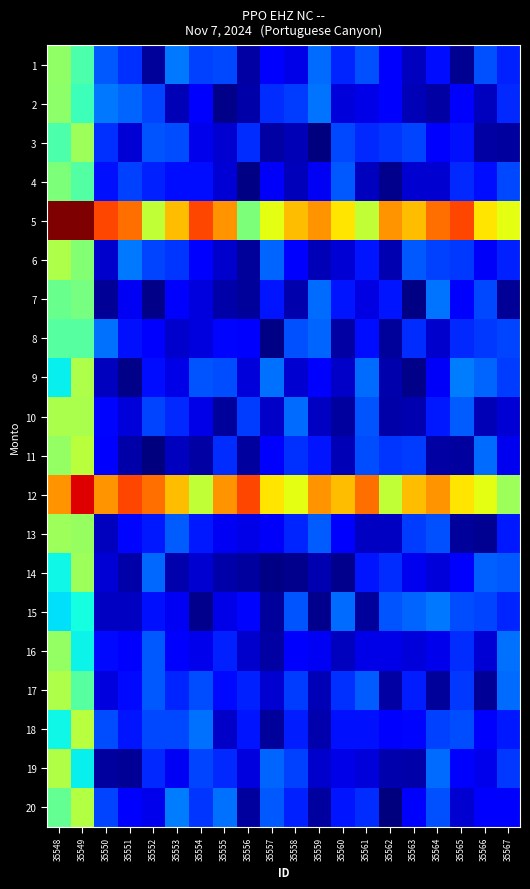

Reading left to right, list all the values displayed in this chart.

1: 35548=0.6	35549=0.5	35550=0.3	35551=0.2	35552=0.0	35553=0.3	35554=0.2	35555=0.2	35556=0.0	35557=0.1	35558=0.1	35559=0.3	35560=0.2	35561=0.2	35562=0.1	35563=0.1	35564=0.2	35565=0.0	35566=0.2	35567=0.2
2: 35548=0.6	35549=0.5	35550=0.3	35551=0.3	35552=0.2	35553=0.1	35554=0.1	35555=0.0	35556=0.0	35557=0.2	35558=0.2	35559=0.3	35560=0.1	35561=0.1	35562=0.1	35563=0.1	35564=0.0	35565=0.1	35566=0.1	35567=0.2
3: 35548=0.5	35549=0.6	35550=0.2	35551=0.1	35552=0.2	35553=0.2	35554=0.1	35555=0.1	35556=0.2	35557=0.0	35558=0.1	35559=0.0	35560=0.2	35561=0.2	35562=0.2	35563=0.2	35564=0.1	35565=0.2	35566=0.0	35567=0.0
4: 35548=0.6	35549=0.5	35550=0.2	35551=0.2	35552=0.2	35553=0.2	35554=0.2	35555=0.1	35556=0.0	35557=0.1	35558=0.1	35559=0.1	35560=0.3	35561=0.1	35562=0.0	35563=0.1	35564=0.1	35565=0.2	35566=0.2	35567=0.2
5: 35548=1.2	35549=1.3	35550=1.0	35551=0.9	35552=0.7	35553=0.8	35554=1.0	35555=0.9	35556=0.6	35557=0.8	35558=0.8	35559=0.9	35560=0.8	35561=0.7	35562=0.9	35563=0.8	35564=0.9	35565=1.0	35566=0.8	35567=0.8
6: 35548=0.7	35549=0.6	35550=0.1	35551=0.3	35552=0.2	35553=0.2	35554=0.1	35555=0.1	35556=0.0	35557=0.3	35558=0.1	35559=0.1	35560=0.1	35561=0.2	35562=0.1	35563=0.3	35564=0.2	35565=0.2	35566=0.1	35567=0.2
7: 35548=0.6	35549=0.6	35550=0.0	35551=0.1	35552=0.0	35553=0.1	35554=0.1	35555=0.0	35556=0.0	35557=0.2	35558=0.1	35559=0.3	35560=0.2	35561=0.1	35562=0.2	35563=0.0	35564=0.3	35565=0.1	35566=0.2	35567=0.0
8: 35548=0.5	35549=0.5	35550=0.3	35551=0.2	35552=0.1	35553=0.1	35554=0.1	35555=0.2	35556=0.1	35557=0.0	35558=0.2	35559=0.3	35560=0.0	35561=0.2	35562=0.0	35563=0.2	35564=0.1	35565=0.2	35566=0.2	35567=0.2
9: 35548=0.4	35549=0.7	35550=0.1	35551=0.0	35552=0.2	35553=0.1	35554=0.2	35555=0.2	35556=0.1	35557=0.3	35558=0.1	35559=0.2	35560=0.1	35561=0.3	35562=0.0	35563=0.0	35564=0.1	35565=0.3	35566=0.3	35567=0.2
10: 35548=0.7	35549=0.7	35550=0.2	35551=0.1	35552=0.2	35553=0.2	35554=0.1	35555=0.0	35556=0.2	35557=0.1	35558=0.3	35559=0.1	35560=0.0	35561=0.2	35562=0.0	35563=0.1	35564=0.2	35565=0.3	35566=0.1	35567=0.1
11: 35548=0.6	35549=0.7	35550=0.2	35551=0.0	35552=0.0	35553=0.1	35554=0.0	35555=0.2	35556=0.0	35557=0.2	35558=0.2	35559=0.2	35560=0.1	35561=0.2	35562=0.2	35563=0.2	35564=0.0	35565=0.0	35566=0.3	35567=0.1
12: 35548=0.9	35549=1.1	35550=0.9	35551=1.0	35552=0.9	35553=0.8	35554=0.7	35555=0.9	35556=1.0	35557=0.8	35558=0.8	35559=0.9	35560=0.8	35561=0.9	35562=0.7	35563=0.8	35564=0.9	35565=0.8	35566=0.8	35567=0.7
13: 35548=0.6	35549=0.6	35550=0.1	35551=0.2	35552=0.2	35553=0.3	35554=0.2	35555=0.1	35556=0.1	35557=0.1	35558=0.2	35559=0.3	35560=0.1	35561=0.1	35562=0.1	35563=0.2	35564=0.2	35565=0.0	35566=0.0	35567=0.2
14: 35548=0.4	35549=0.6	35550=0.1	35551=0.0	35552=0.3	35553=0.0	35554=0.1	35555=0.0	35556=0.0	35557=0.0	35558=0.0	35559=0.1	35560=0.0	35561=0.2	35562=0.2	35563=0.1	35564=0.1	35565=0.2	35566=0.3	35567=0.3
15: 35548=0.4	35549=0.5	35550=0.1	35551=0.1	35552=0.2	35553=0.1	35554=0.0	35555=0.1	35556=0.2	35557=0.0	35558=0.3	35559=0.0	35560=0.3	35561=0.0	35562=0.3	35563=0.3	35564=0.3	35565=0.2	35566=0.2	35567=0.2
16: 35548=0.6	35549=0.4	35550=0.2	35551=0.2	35552=0.3	35553=0.1	35554=0.1	35555=0.2	35556=0.1	35557=0.0	35558=0.1	35559=0.1	35560=0.1	35561=0.1	35562=0.1	35563=0.1	35564=0.1	35565=0.2	35566=0.1	35567=0.3
17: 35548=0.7	35549=0.5	35550=0.1	35551=0.2	35552=0.3	35553=0.2	35554=0.2	35555=0.2	35556=0.2	35557=0.1	35558=0.2	35559=0.1	35560=0.2	35561=0.3	35562=0.0	35563=0.2	35564=0.0	35565=0.2	35566=0.0	35567=0.3
18: 35548=0.4	35549=0.7	35550=0.2	35551=0.2	35552=0.2	35553=0.2	35554=0.3	35555=0.1	35556=0.2	35557=0.0	35558=0.2	35559=0.1	35560=0.2	35561=0.2	35562=0.1	35563=0.2	35564=0.2	35565=0.2	35566=0.1	35567=0.2
19: 35548=0.7	35549=0.4	35550=0.0	35551=0.0	35552=0.2	35553=0.1	35554=0.2	35555=0.2	35556=0.1	35557=0.3	35558=0.2	35559=0.1	35560=0.1	35561=0.1	35562=0.0	35563=0.0	35564=0.3	35565=0.1	35566=0.1	35567=0.2
20: 35548=0.6	35549=0.7	35550=0.2	35551=0.1	35552=0.1	35553=0.3	35554=0.2	35555=0.3	35556=0.0	35557=0.3	35558=0.2	35559=0.0	35560=0.2	35561=0.2	35562=0.0	35563=0.1	35564=0.2	35565=0.1	35566=0.1	35567=0.1